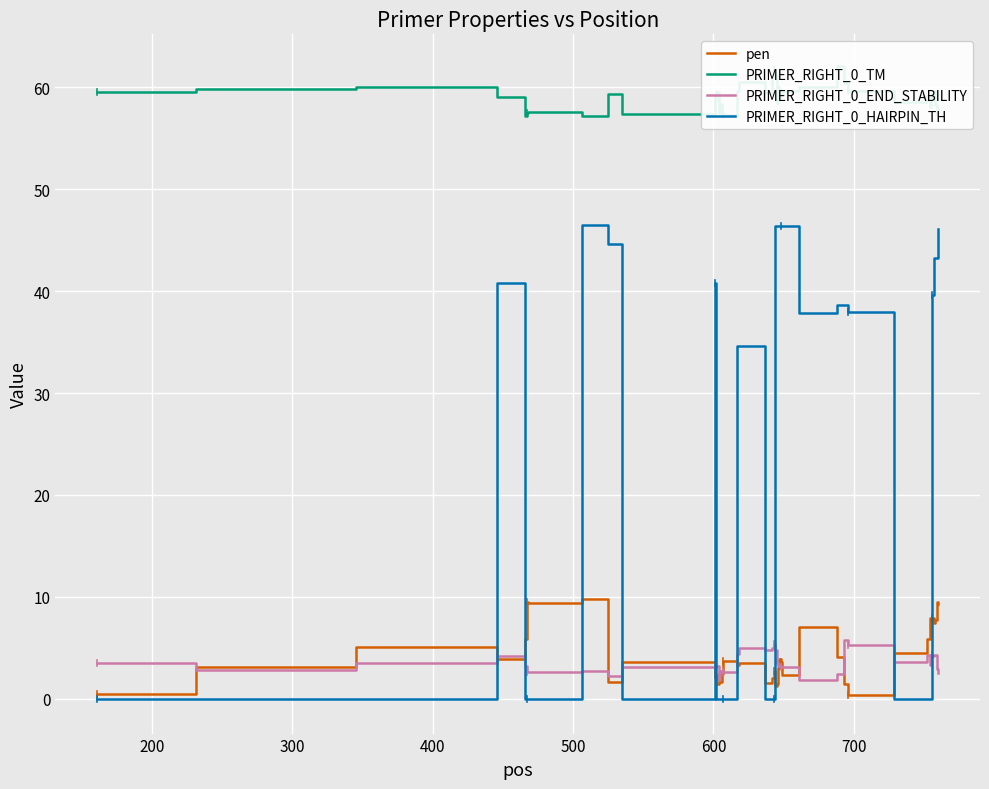

In PRIMER_RIGHT_0_END_STABILITY, how many points are higher than both neighbors (excluding endpoints)?

8